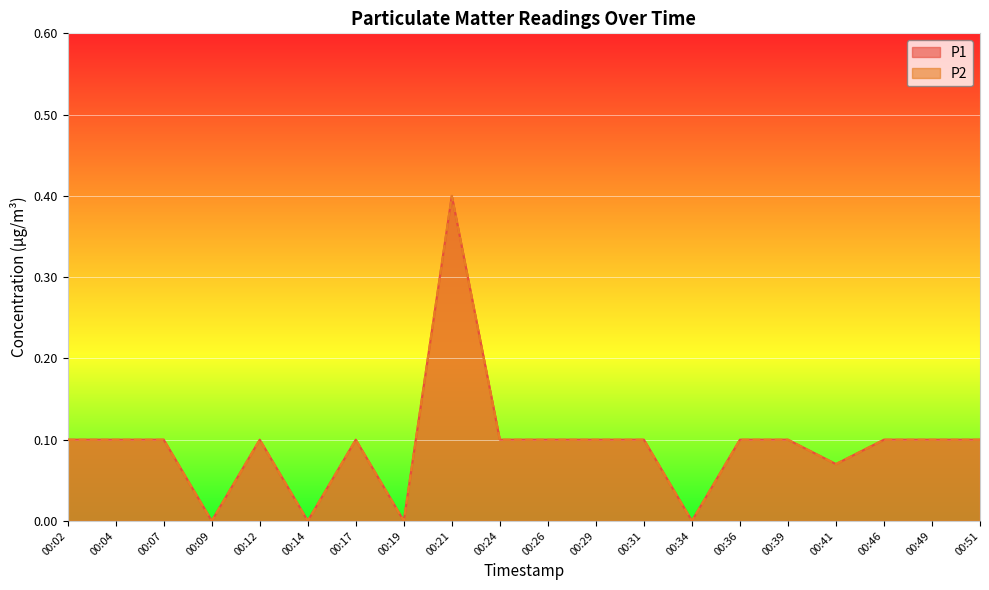

What is the total value across all series at 00:36?

0.2